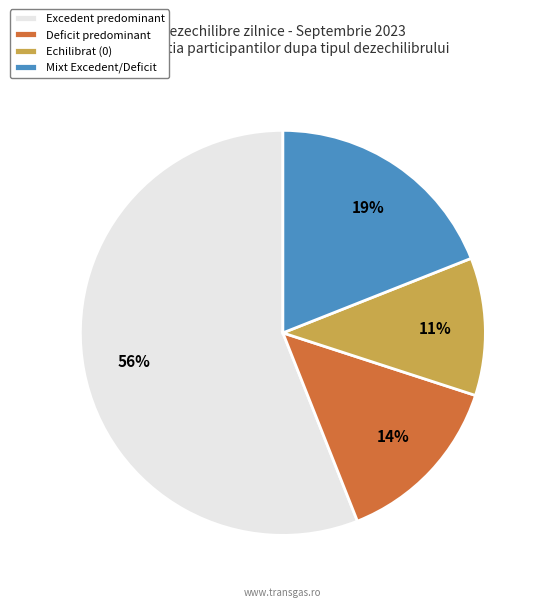

Which category has the smallest portion of the pie?

Echilibrat (0)